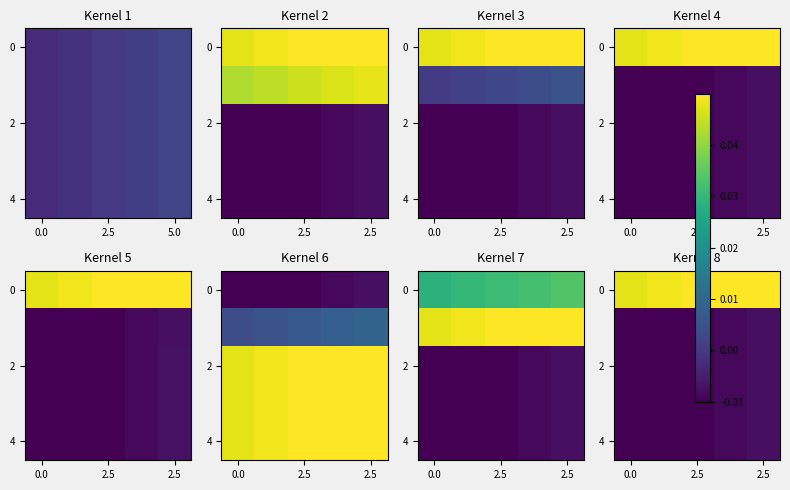

What is the spread (max minus min) of values at 2.5?

0.1